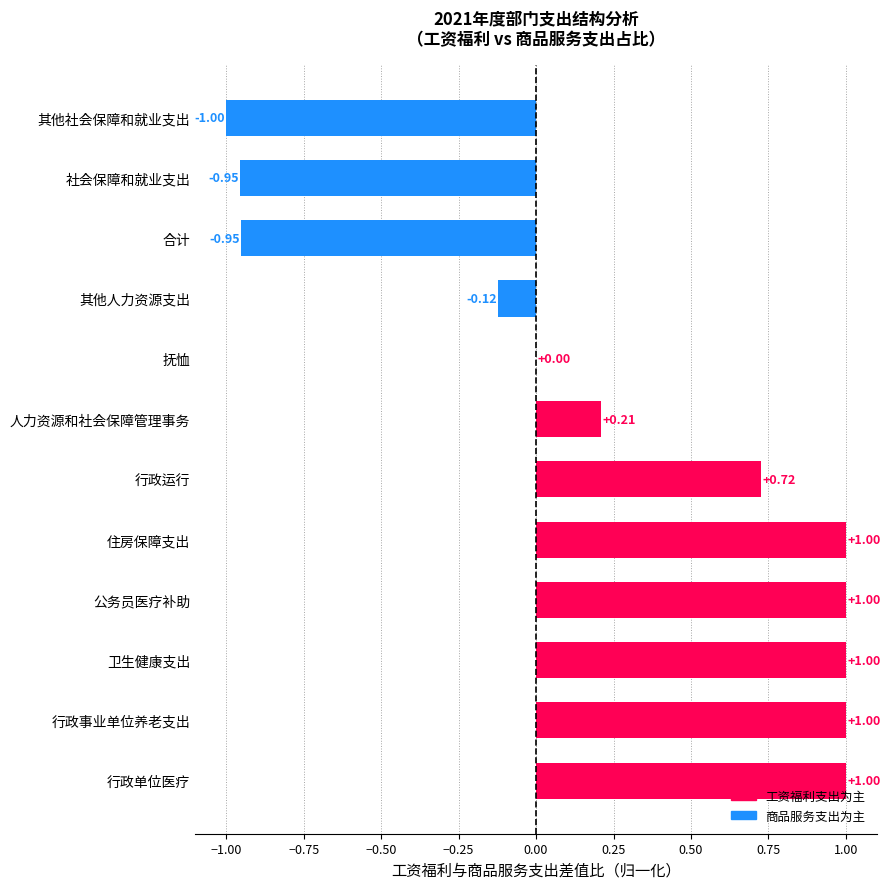

What is the sum of the values at 行政单位医疗 and 抚恤?

1.0